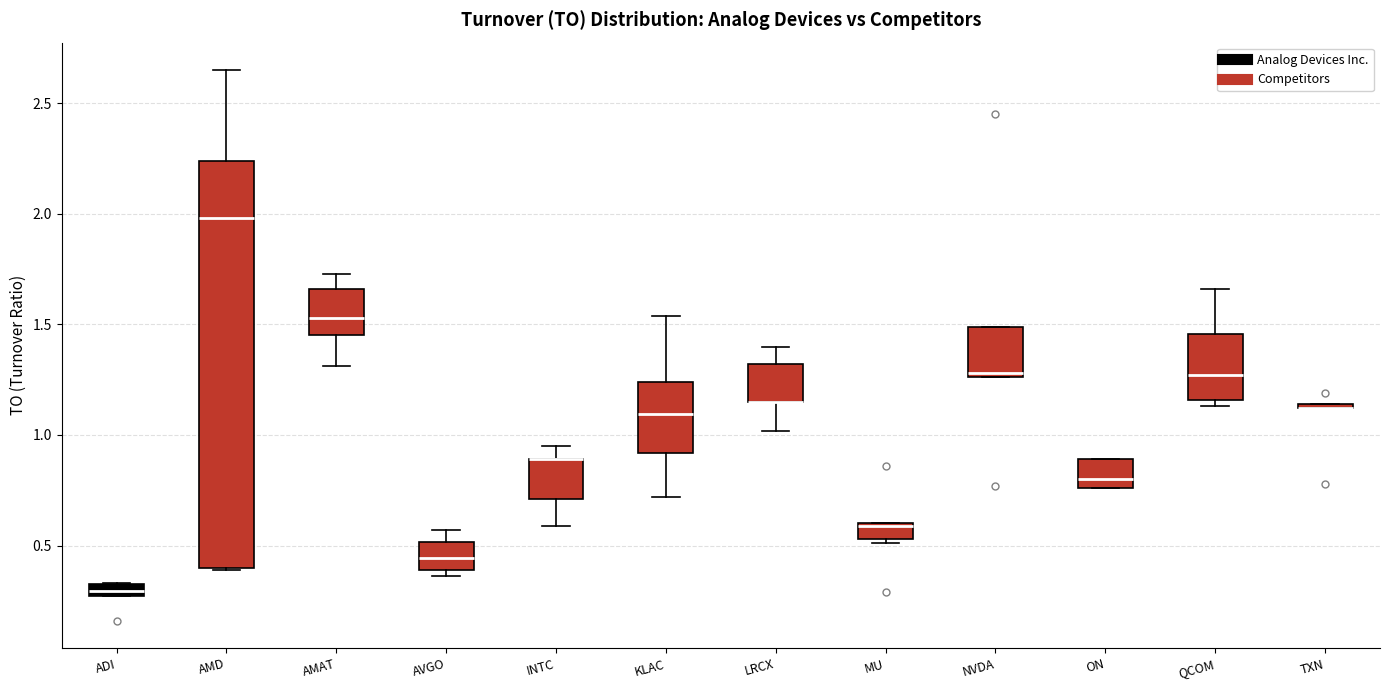

Where is the lower edge of the box for LRCX on the y-axis? The values are not printed on the chart, so give them approximately, as read against the axis.

1.15